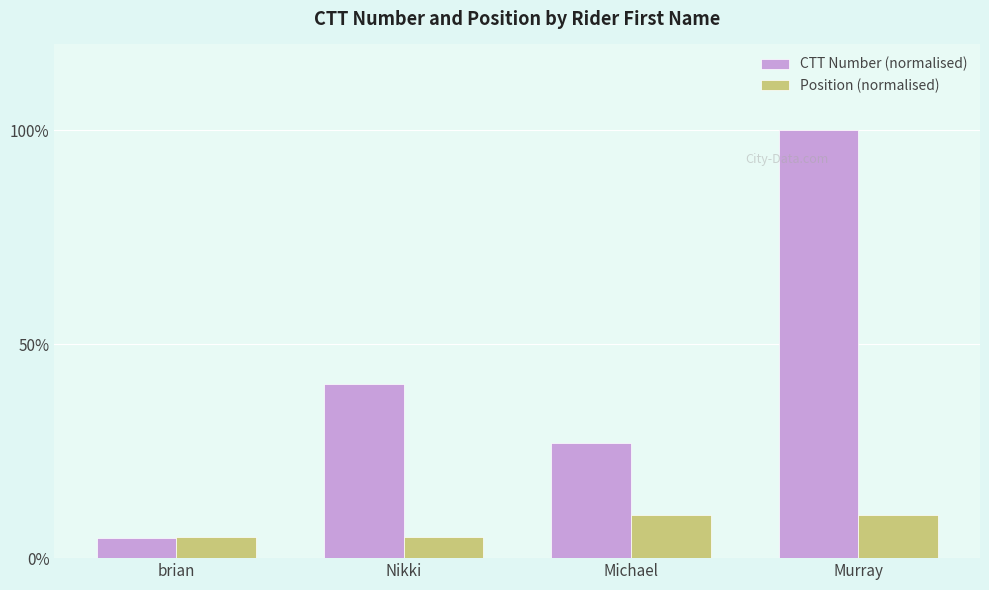

True or false: CTT Number (normalised) has a value of 162.6 at Murray.

False